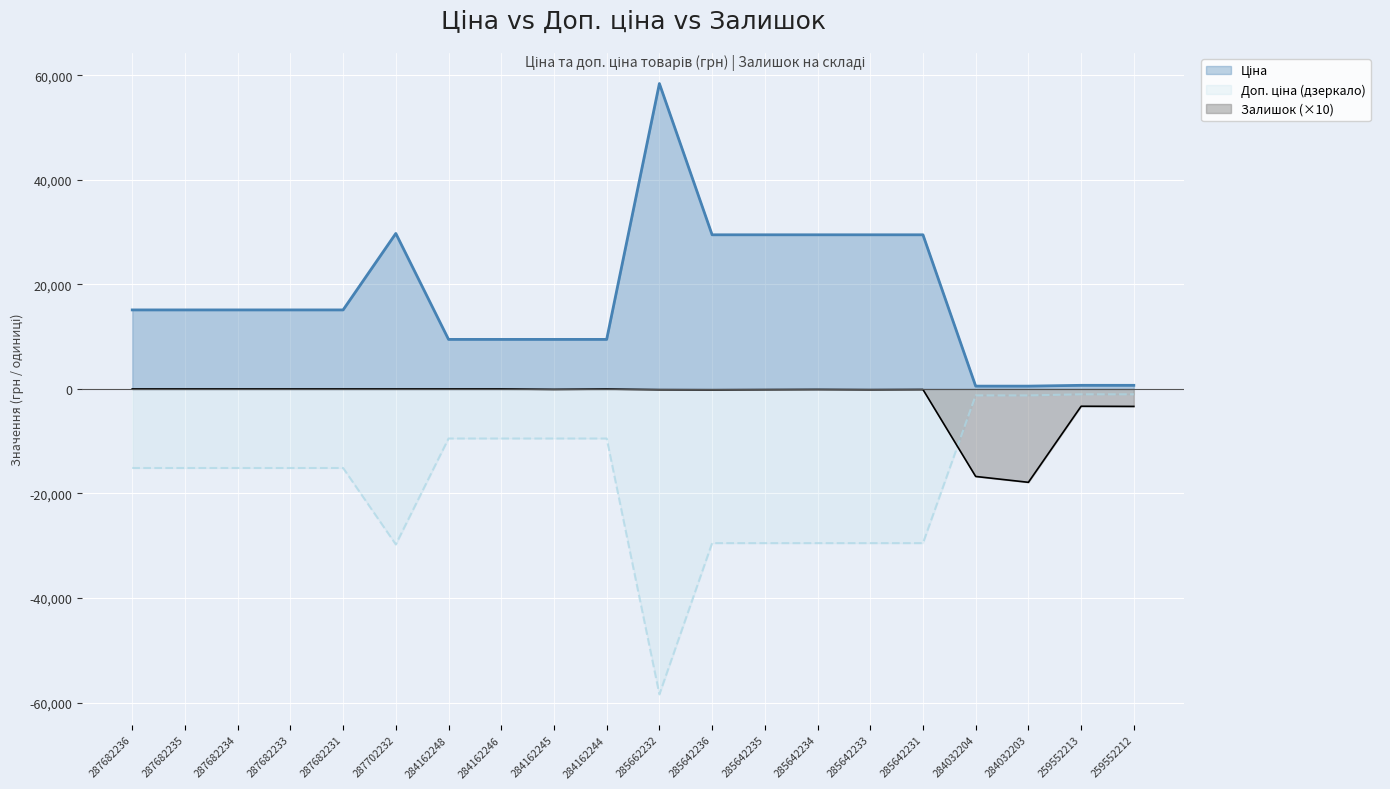

At how many categories does at least one series exceed 22582?

7